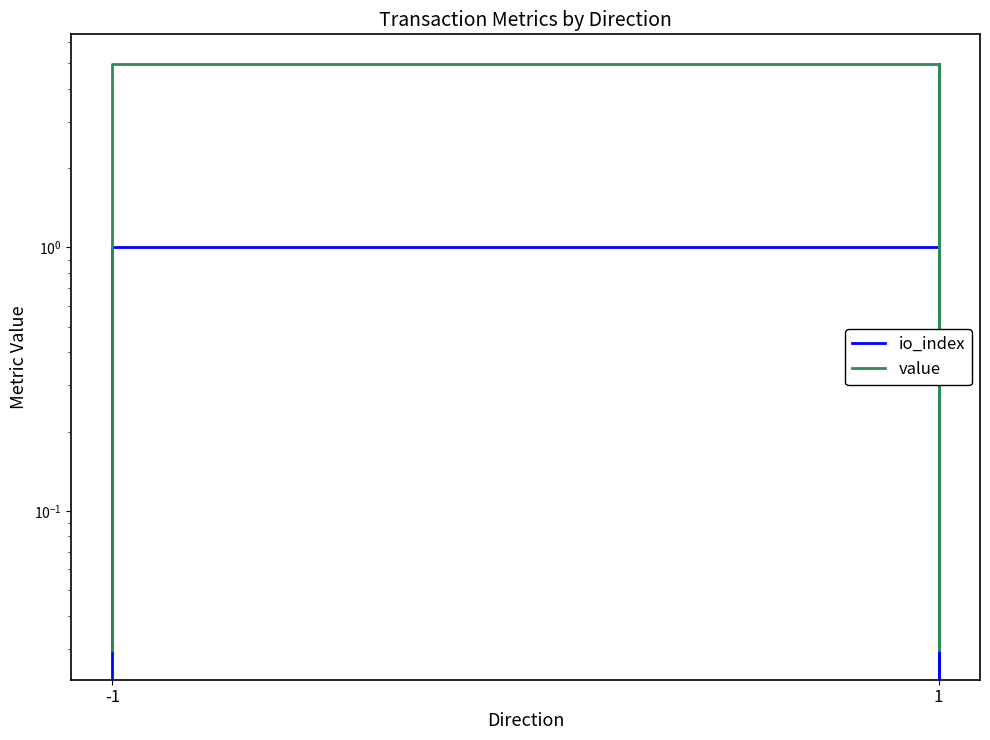

True or false: io_index and value cross at least once.

False